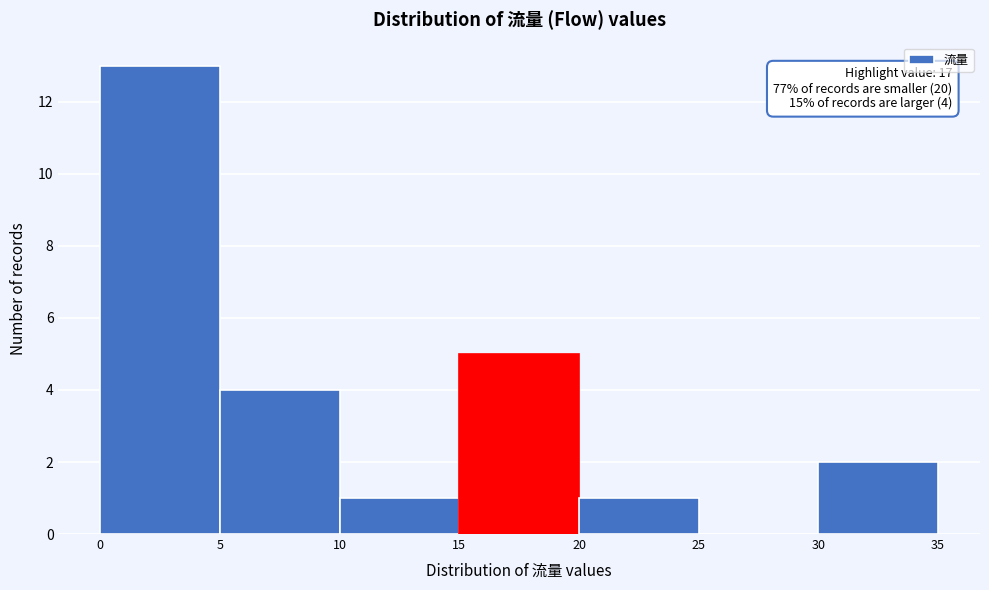

Over which range of the x-axis is the bar tallest?

0 to 5